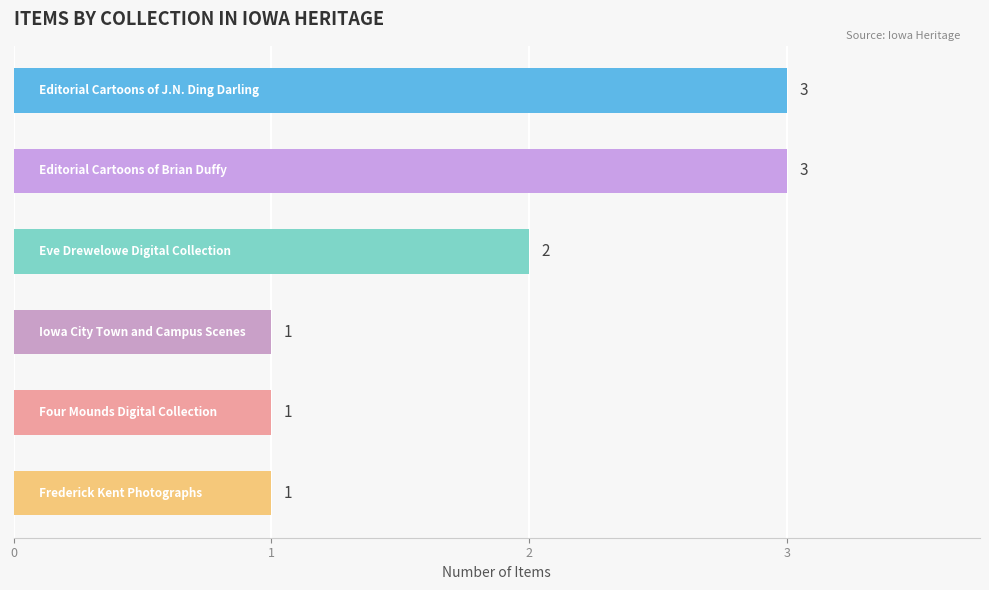

How many distinct data groups are displayed?

1